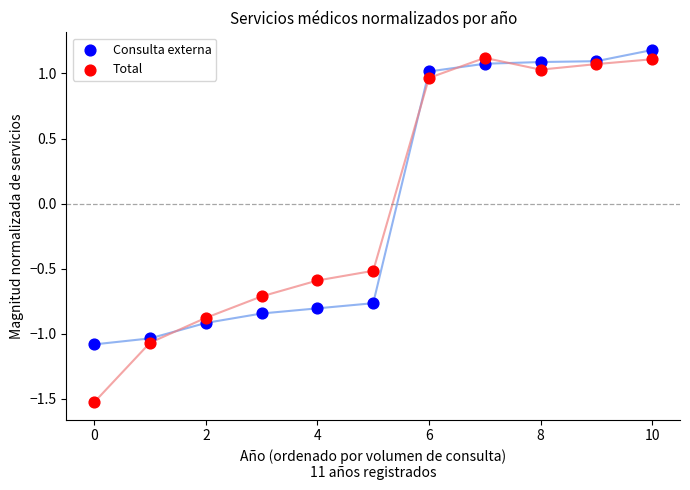

Across all series, what Y value is closest to 0?

-0.5